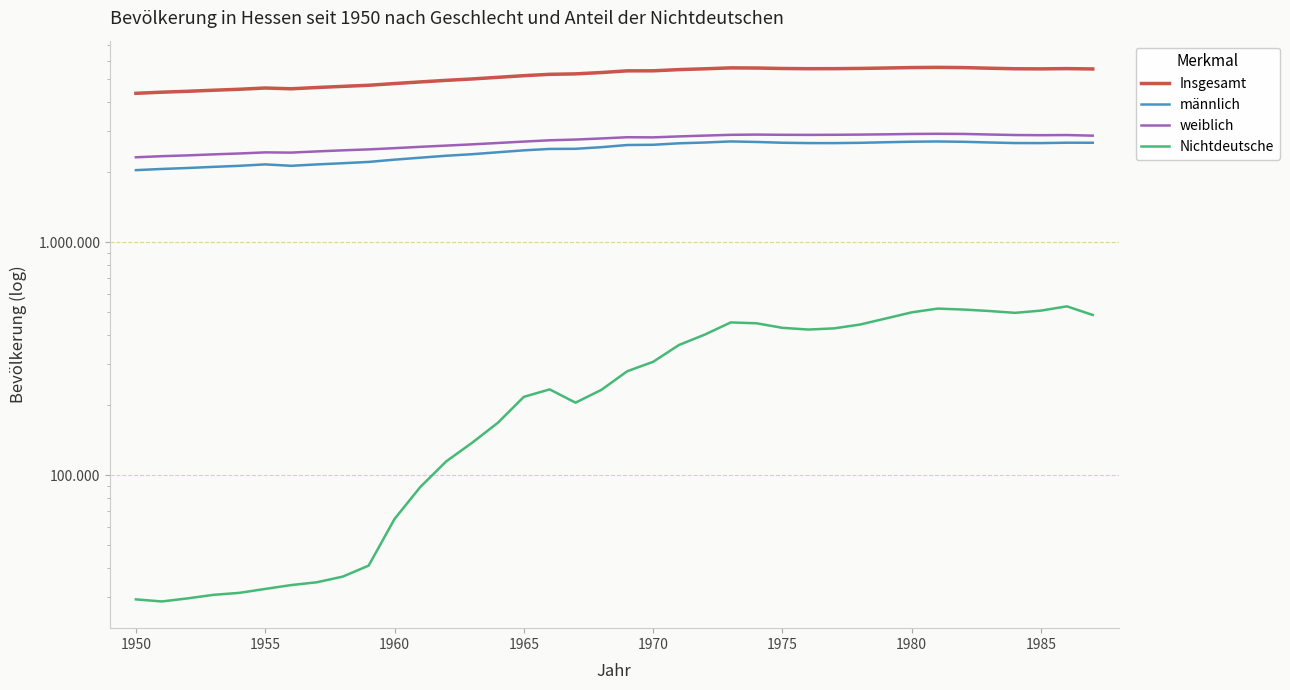

True or false: Nichtdeutsche and männlich cross at least once.

False